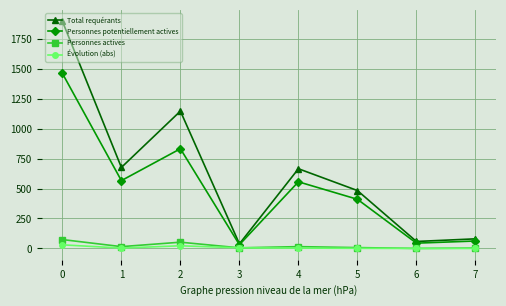

How many distinct data groups are displayed?

4